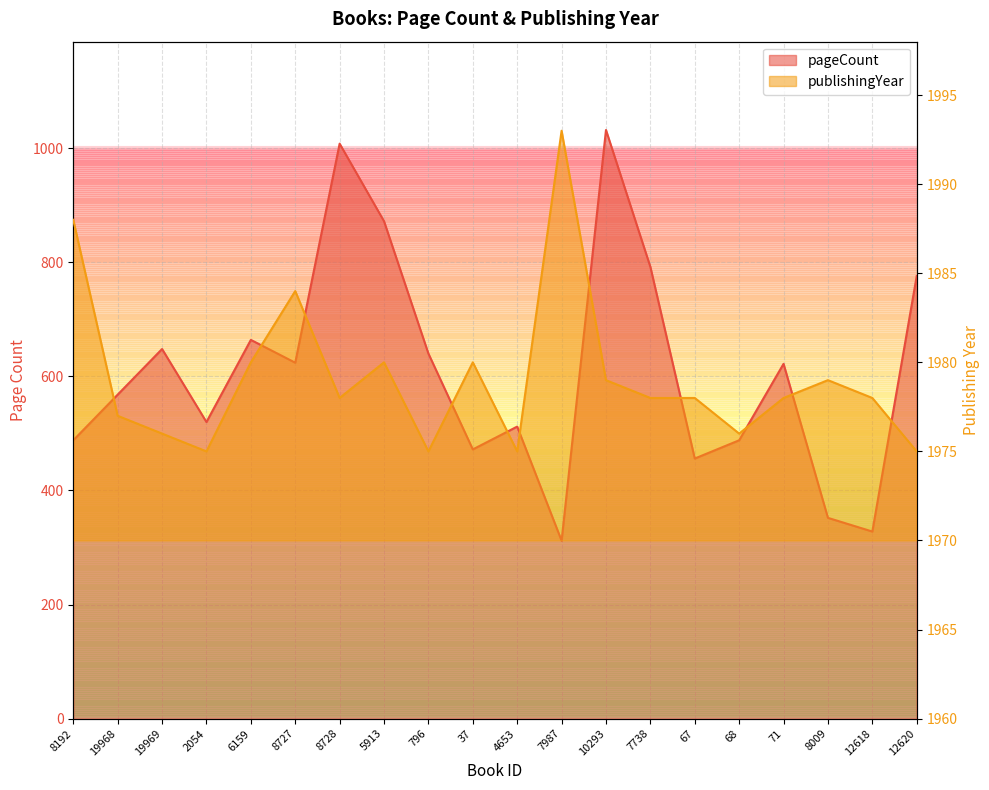

Rank the series by their average value, from highest to lowest.

publishingYear, pageCount